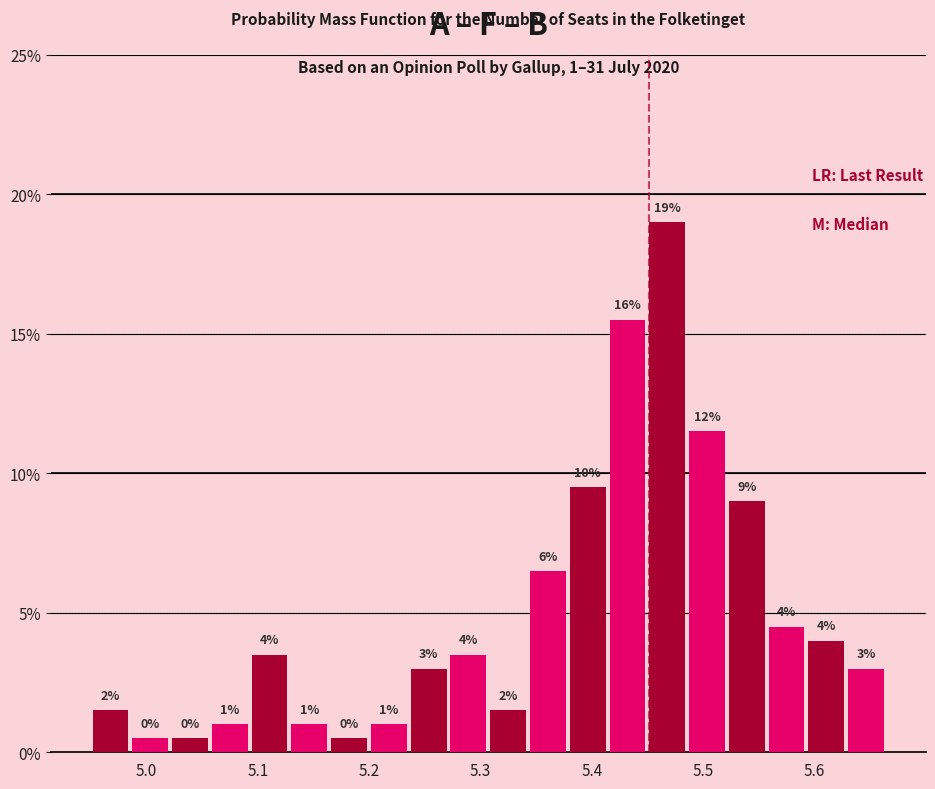

Around what value on the x-axis is the tallest bar? Give the approximate position of its centre, as read against the axis.

5.47